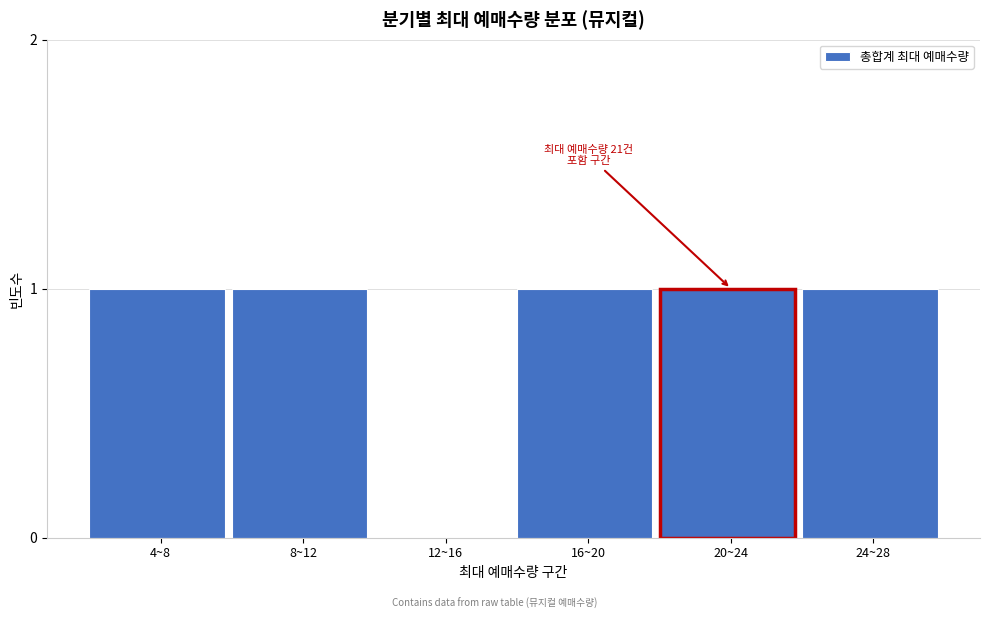

Reading right to left, what are all the values shown in this chart?

24~28=1	20~24=1	16~20=1	12~16=0	8~12=1	4~8=1